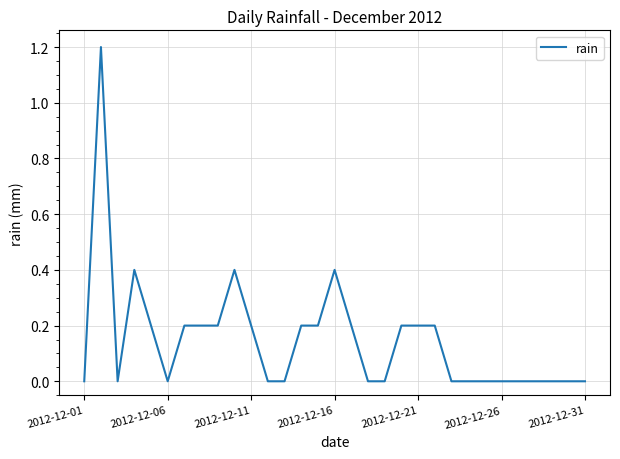

What is the difference between the maximum and minimum values?

1.2